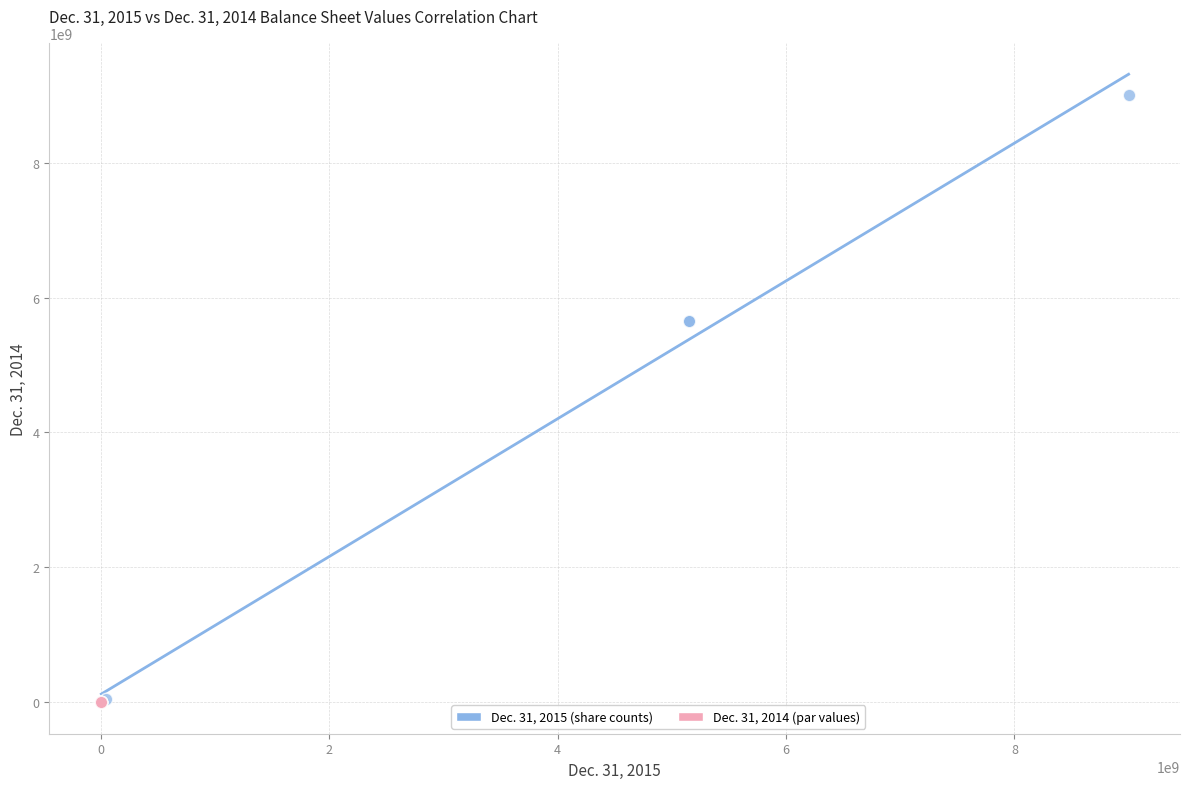

What are all the series names shown in the legend?

Dec. 31, 2015 (share counts), Dec. 31, 2014 (par values)